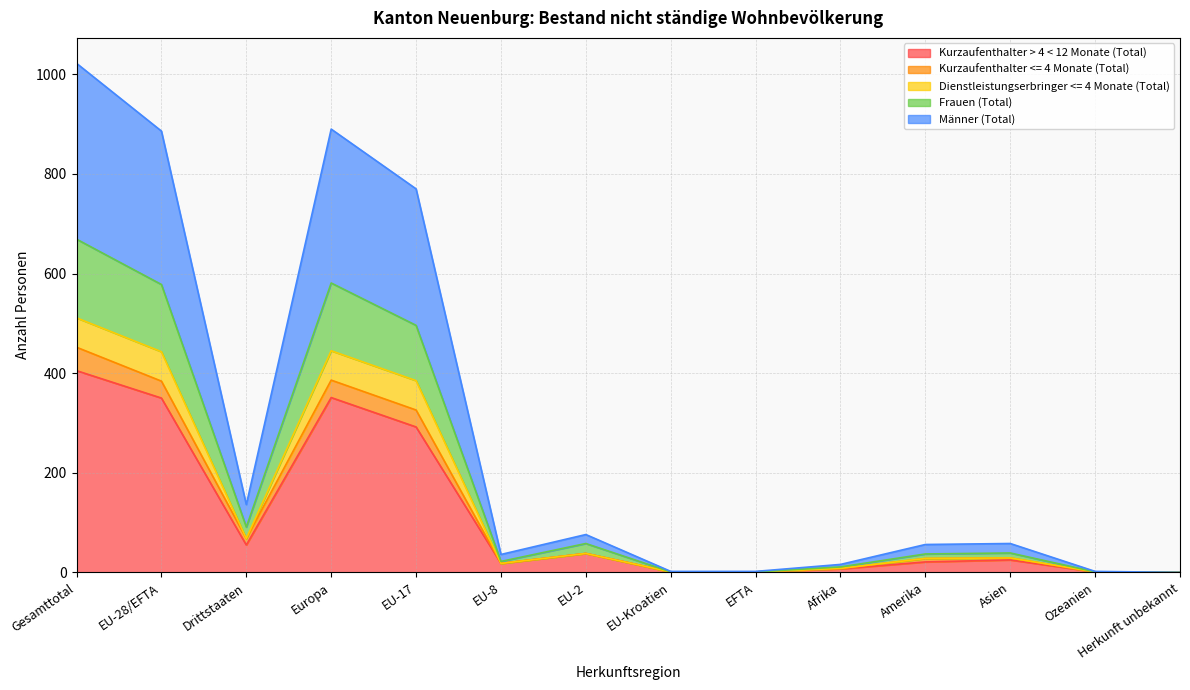

What is the total value across all series at Drittstaaten?

136